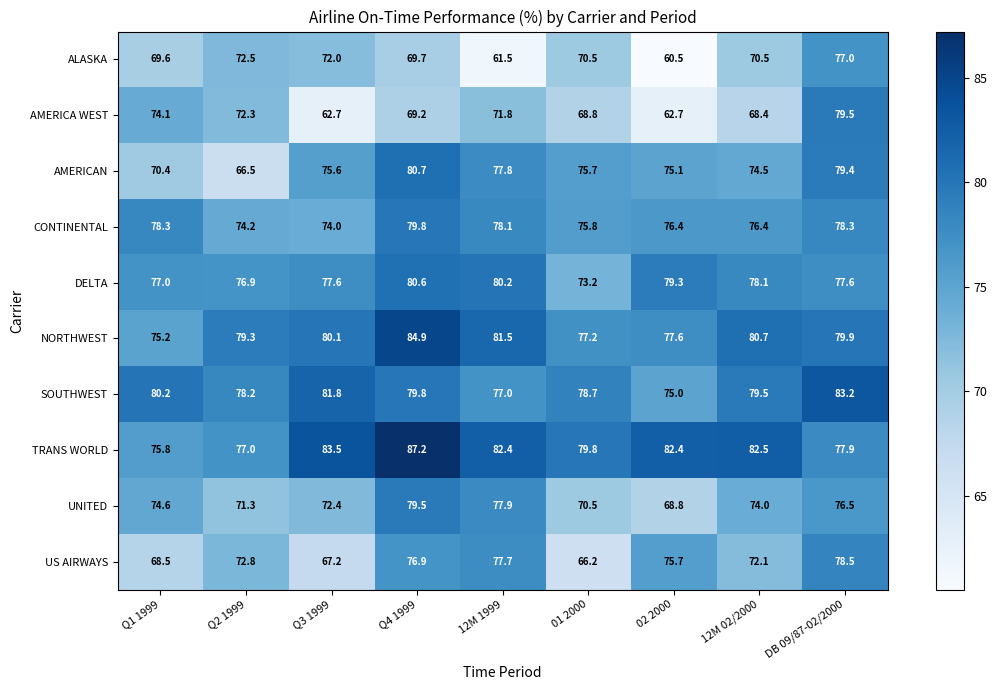

What is the difference between the AMERICA WEST values at 12M 02/2000 and 02 2000?

5.7